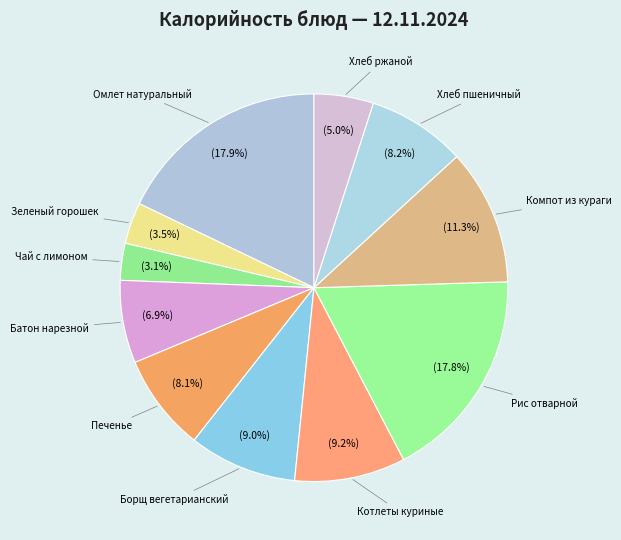

How many slices are in this pie chart?

11